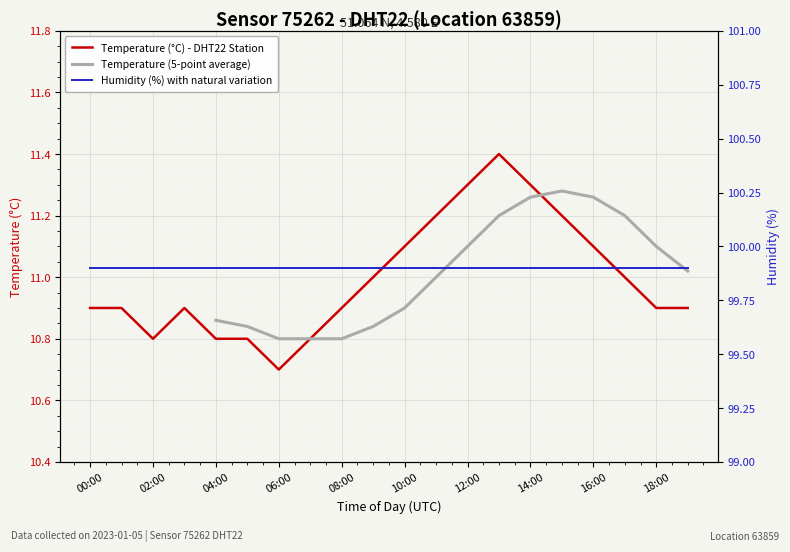

What is the greatest value displayed?

11.4